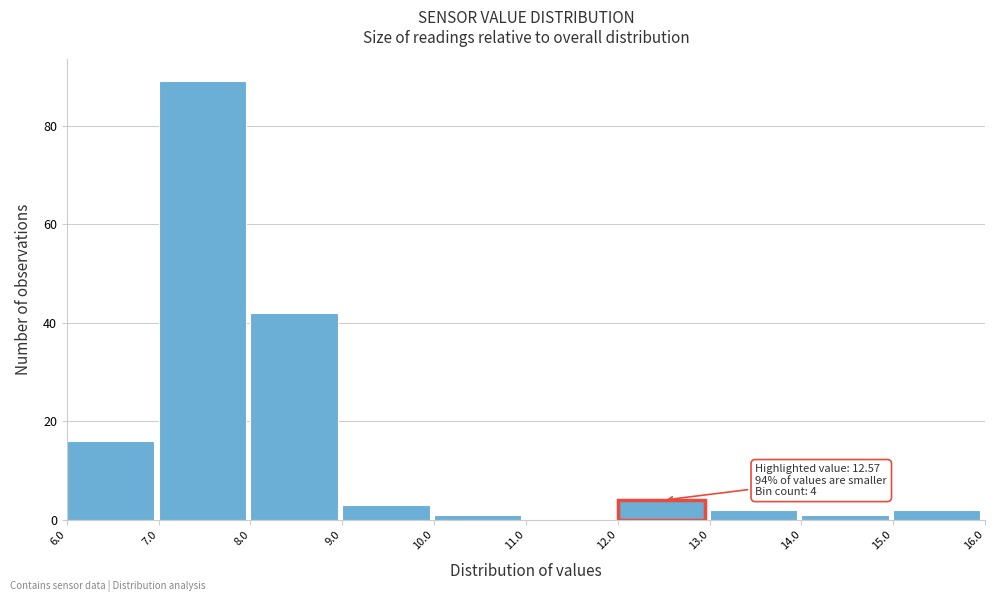

Which range on the x-axis has the tallest bar?

7.0 to 8.0